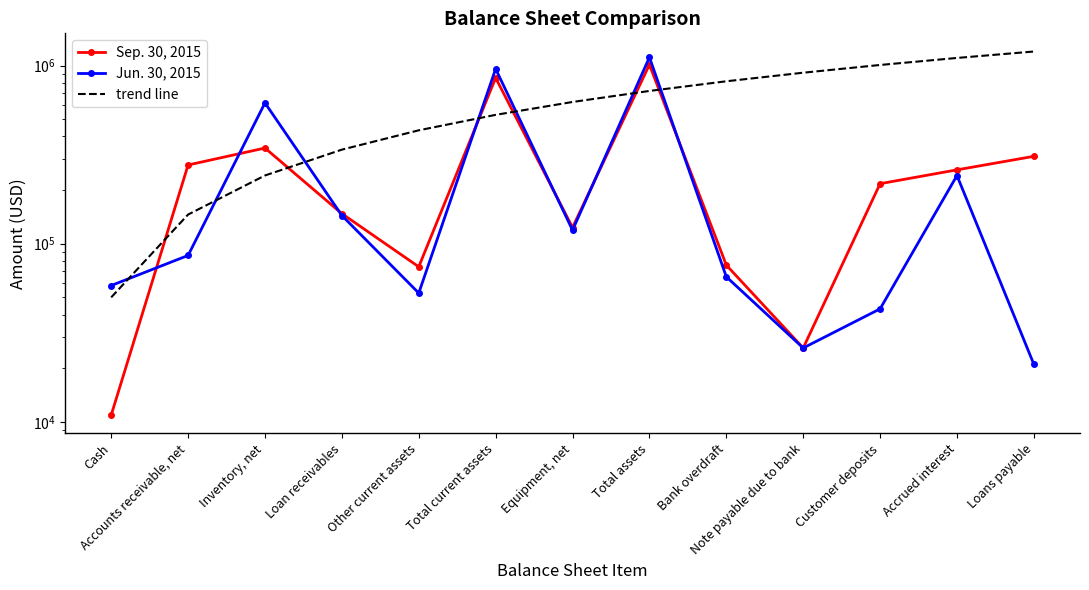

What is the label of the 6th point from the right?

Total assets